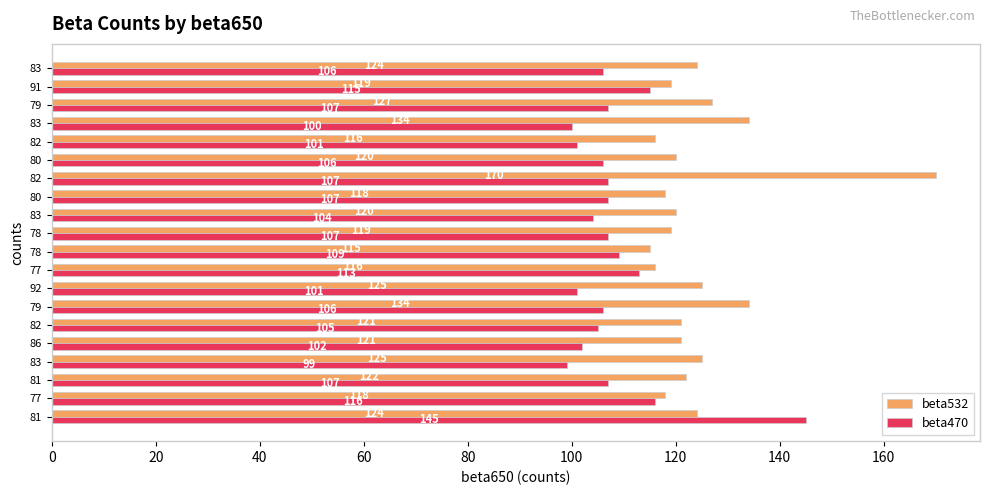

What are all the series names shown in the legend?

beta532, beta470